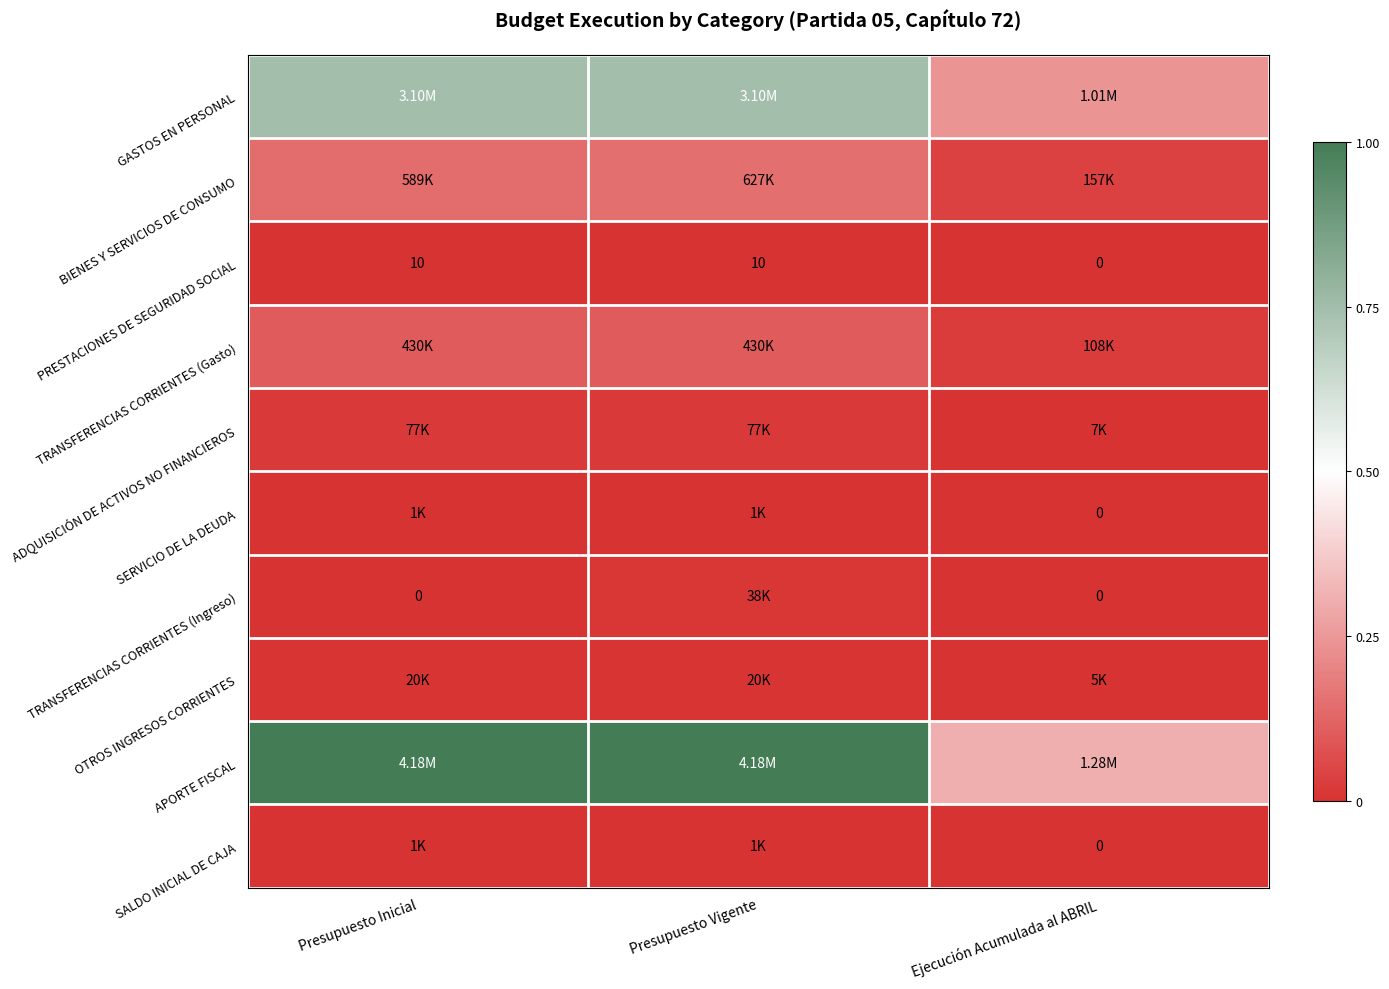

Rank the categories by APORTE FISCAL value from lowest to highest.

Ejecución Acumulada al ABRIL, Presupuesto Inicial, Presupuesto Vigente